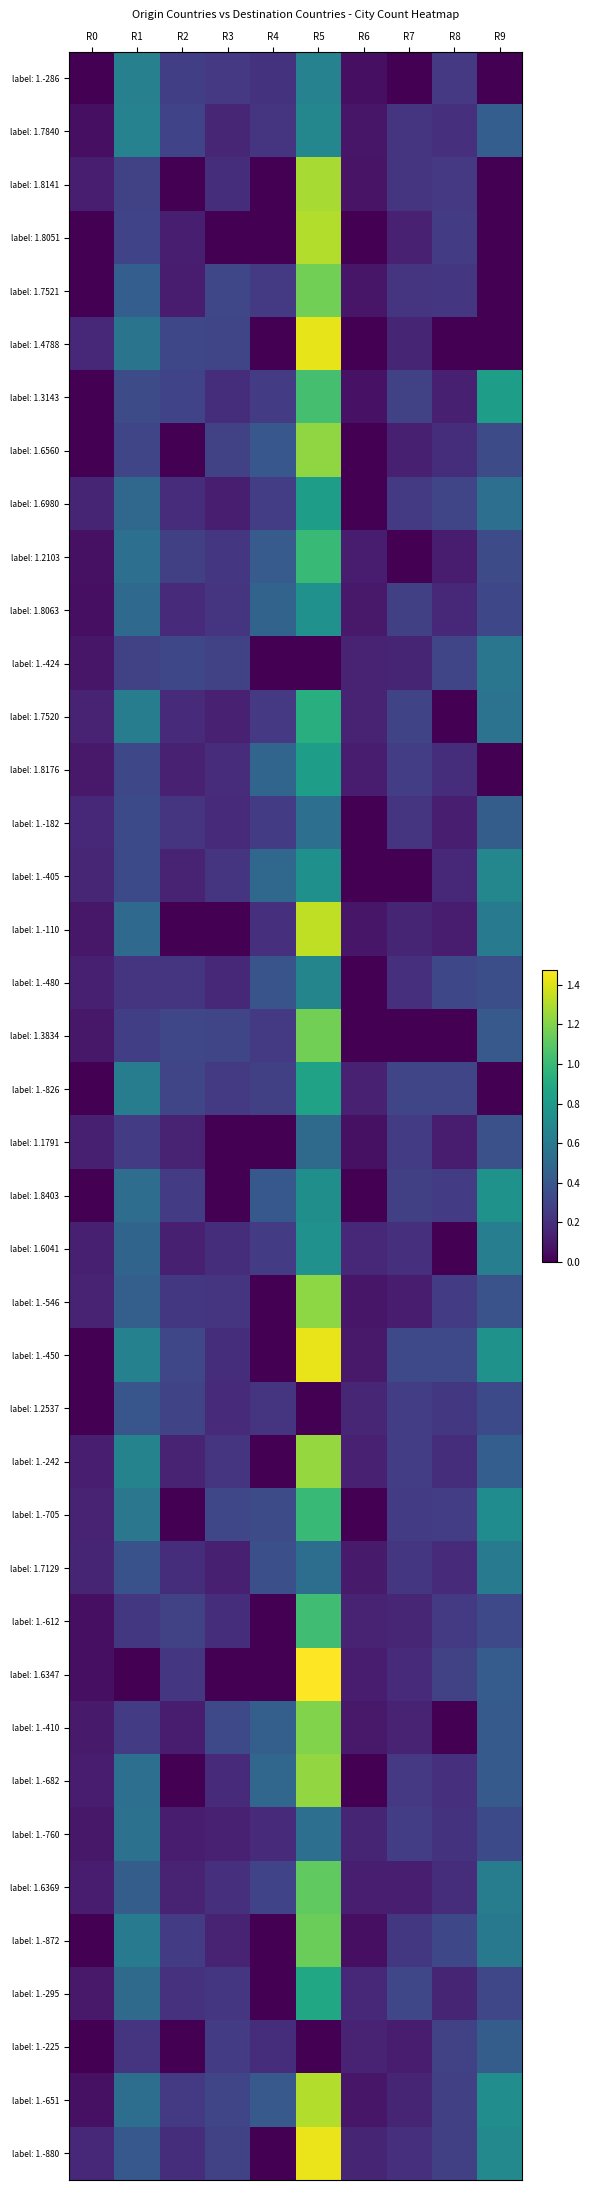

Reading right to left, list all the values displayed in this chart.

label: 1.-680: R9=0.0	R8=0.2	R7=0.0	R6=0.1	R5=0.7	R4=0.2	R3=0.2	R2=0.3	R1=0.6	R0=0.0
label: 1.-551: R9=0.4	R8=0.2	R7=0.2	R6=0.1	R5=0.7	R4=0.2	R3=0.2	R2=0.3	R1=0.7	R0=0.1
label: 1.4059: R9=0.0	R8=0.2	R7=0.2	R6=0.1	R5=1.3	R4=0.0	R3=0.2	R2=0.0	R1=0.3	R0=0.1
label: 1.-301: R9=0.0	R8=0.3	R7=0.1	R6=0.0	R5=1.3	R4=0.0	R3=0.0	R2=0.1	R1=0.3	R0=0.0
label: 1.6123: R9=0.0	R8=0.2	R7=0.2	R6=0.1	R5=1.2	R4=0.3	R3=0.3	R2=0.1	R1=0.4	R0=0.0
label: 1.1160: R9=0.0	R8=0.0	R7=0.2	R6=0.0	R5=1.4	R4=0.0	R3=0.3	R2=0.3	R1=0.6	R0=0.2
label: 1.6906: R9=0.8	R8=0.1	R7=0.3	R6=0.1	R5=1.0	R4=0.3	R3=0.2	R2=0.3	R1=0.3	R0=0.0
label: 1.-479: R9=0.3	R8=0.2	R7=0.1	R6=0.0	R5=1.2	R4=0.4	R3=0.3	R2=0.0	R1=0.3	R0=0.0
label: 1.4535: R9=0.5	R8=0.3	R7=0.3	R6=0.0	R5=0.8	R4=0.3	R3=0.1	R2=0.2	R1=0.5	R0=0.2
label: 1.1663: R9=0.3	R8=0.1	R7=0.0	R6=0.1	R5=1.0	R4=0.4	R3=0.2	R2=0.3	R1=0.5	R0=0.1
label: 1.-792: R9=0.3	R8=0.2	R7=0.3	R6=0.1	R5=0.7	R4=0.5	R3=0.2	R2=0.2	R1=0.5	R0=0.1
label: 1.-720: R9=0.6	R8=0.3	R7=0.2	R6=0.1	R5=0.0	R4=0.0	R3=0.3	R2=0.3	R1=0.3	R0=0.1
label: 1.-561: R9=0.6	R8=0.0	R7=0.3	R6=0.1	R5=0.9	R4=0.2	R3=0.1	R2=0.2	R1=0.6	R0=0.1
label: 1.-293: R9=0.0	R8=0.2	R7=0.3	R6=0.1	R5=0.8	R4=0.5	R3=0.2	R2=0.1	R1=0.3	R0=0.1
label: 1.-457: R9=0.4	R8=0.1	R7=0.2	R6=0.0	R5=0.5	R4=0.3	R3=0.2	R2=0.2	R1=0.3	R0=0.2
label: 1.-711: R9=0.7	R8=0.2	R7=0.0	R6=0.0	R5=0.7	R4=0.5	R3=0.2	R2=0.1	R1=0.3	R0=0.2
label: 1.8088: R9=0.6	R8=0.1	R7=0.2	R6=0.1	R5=1.3	R4=0.2	R3=0.0	R2=0.0	R1=0.5	R0=0.1
label: 1.4387: R9=0.4	R8=0.3	R7=0.2	R6=0.0	R5=0.7	R4=0.4	R3=0.2	R2=0.2	R1=0.2	R0=0.1
label: 1.4721: R9=0.4	R8=0.0	R7=0.0	R6=0.0	R5=1.2	R4=0.3	R3=0.3	R2=0.3	R1=0.3	R0=0.1
label: 1.1857: R9=0.0	R8=0.3	R7=0.3	R6=0.1	R5=0.8	R4=0.3	R3=0.3	R2=0.3	R1=0.6	R0=0.0
label: 1.-361: R9=0.4	R8=0.1	R7=0.3	R6=0.1	R5=0.5	R4=0.0	R3=0.0	R2=0.1	R1=0.3	R0=0.1
label: 1.4373: R9=0.7	R8=0.3	R7=0.3	R6=0.0	R5=0.7	R4=0.4	R3=0.0	R2=0.3	R1=0.5	R0=0.0
label: 1.-536: R9=0.6	R8=0.0	R7=0.2	R6=0.2	R5=0.7	R4=0.3	R3=0.2	R2=0.1	R1=0.5	R0=0.1
label: 1.8987: R9=0.4	R8=0.3	R7=0.1	R6=0.1	R5=1.2	R4=0.0	R3=0.2	R2=0.2	R1=0.4	R0=0.1
label: 1.-906: R9=0.8	R8=0.3	R7=0.3	R6=0.1	R5=1.4	R4=0.0	R3=0.2	R2=0.3	R1=0.6	R0=0.0
label: 1.-709: R9=0.3	R8=0.2	R7=0.3	R6=0.2	R5=0.0	R4=0.2	R3=0.2	R2=0.3	R1=0.4	R0=0.0
label: 1.3991: R9=0.4	R8=0.2	R7=0.3	R6=0.1	R5=1.2	R4=0.0	R3=0.2	R2=0.1	R1=0.7	R0=0.1
label: 1.1593: R9=0.7	R8=0.3	R7=0.3	R6=0.0	R5=1.0	R4=0.3	R3=0.3	R2=0.0	R1=0.6	R0=0.1
label: 1.1720: R9=0.6	R8=0.2	R7=0.2	R6=0.1	R5=0.5	R4=0.4	R3=0.1	R2=0.2	R1=0.4	R0=0.2
label: 1.2568: R9=0.3	R8=0.2	R7=0.2	R6=0.1	R5=1.0	R4=0.0	R3=0.2	R2=0.3	R1=0.2	R0=0.1
label: 1.-404: R9=0.4	R8=0.3	R7=0.2	R6=0.1	R5=1.5	R4=0.0	R3=0.0	R2=0.2	R1=0.0	R0=0.1
label: 1.1924: R9=0.4	R8=0.0	R7=0.1	R6=0.1	R5=1.2	R4=0.4	R3=0.3	R2=0.1	R1=0.3	R0=0.1
label: 1.5548: R9=0.4	R8=0.2	R7=0.2	R6=0.0	R5=1.2	R4=0.5	R3=0.2	R2=0.0	R1=0.5	R0=0.1
label: 1.3238: R9=0.3	R8=0.2	R7=0.3	R6=0.2	R5=0.5	R4=0.2	R3=0.1	R2=0.1	R1=0.6	R0=0.1
label: 1.-124: R9=0.6	R8=0.2	R7=0.1	R6=0.1	R5=1.1	R4=0.3	R3=0.2	R2=0.1	R1=0.4	R0=0.1
label: 1.2317: R9=0.6	R8=0.3	R7=0.2	R6=0.1	R5=1.1	R4=0.0	R3=0.1	R2=0.3	R1=0.6	R0=0.0
label: 1.3841: R9=0.3	R8=0.2	R7=0.3	R6=0.2	R5=0.9	R4=0.0	R3=0.2	R2=0.2	R1=0.5	R0=0.1
label: 1.1189: R9=0.4	R8=0.3	R7=0.1	R6=0.1	R5=0.0	R4=0.2	R3=0.3	R2=0.0	R1=0.2	R0=0.0
label: 1.1723: R9=0.7	R8=0.3	R7=0.2	R6=0.1	R5=1.3	R4=0.4	R3=0.3	R2=0.3	R1=0.5	R0=0.1
label: 1.-358: R9=0.7	R8=0.3	R7=0.2	R6=0.2	R5=1.4	R4=0.0	R3=0.3	R2=0.2	R1=0.4	R0=0.2